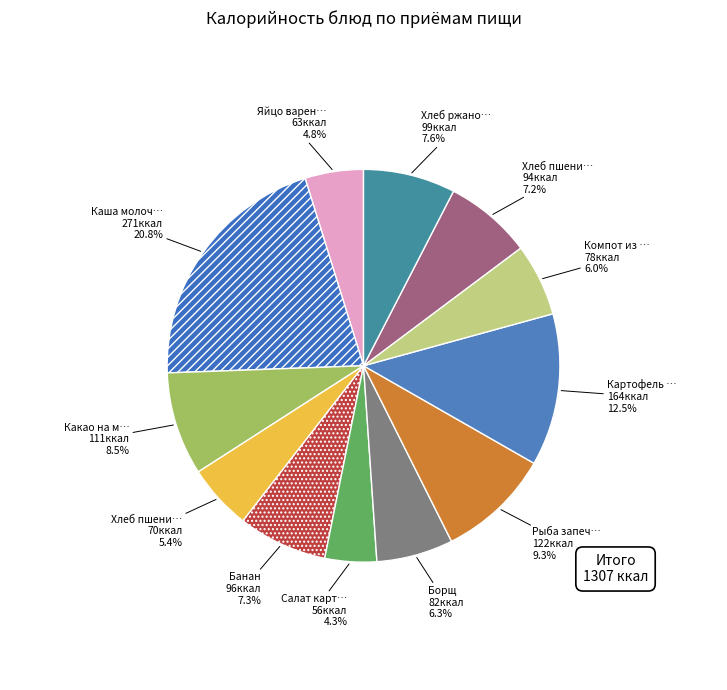

Count the number of slices in the pie.

12